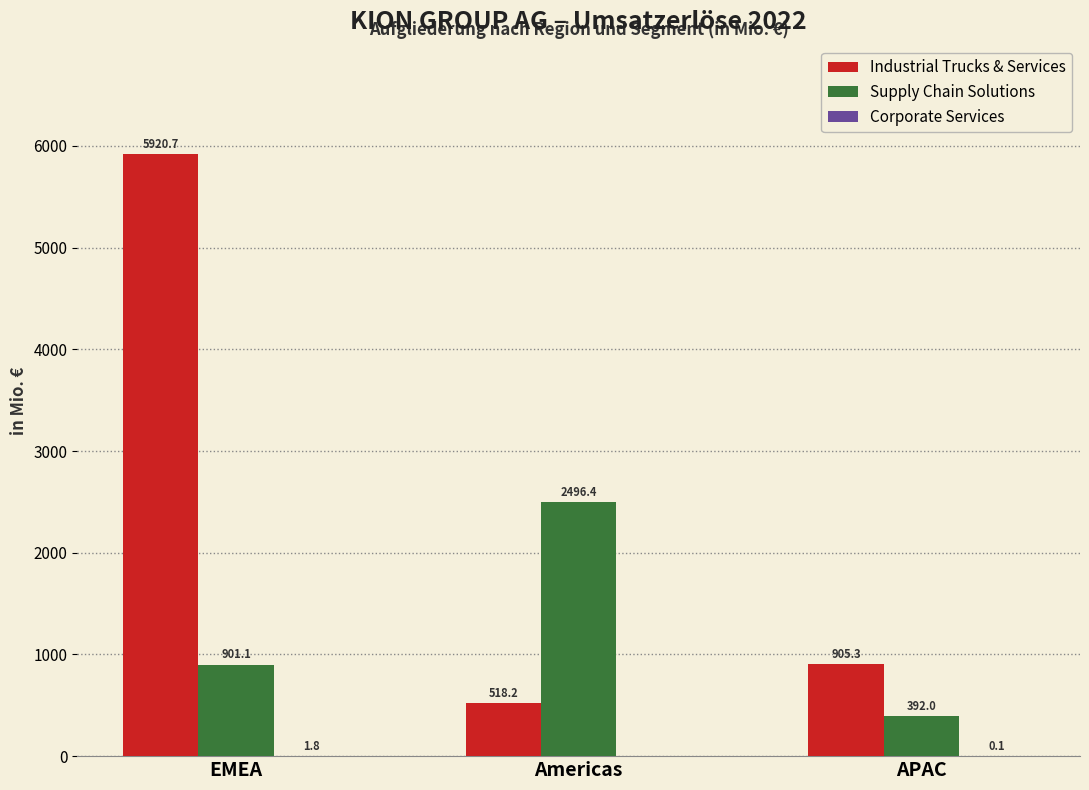

Between EMEA and Americas, which series saw the biggest shift?

Industrial Trucks & Services